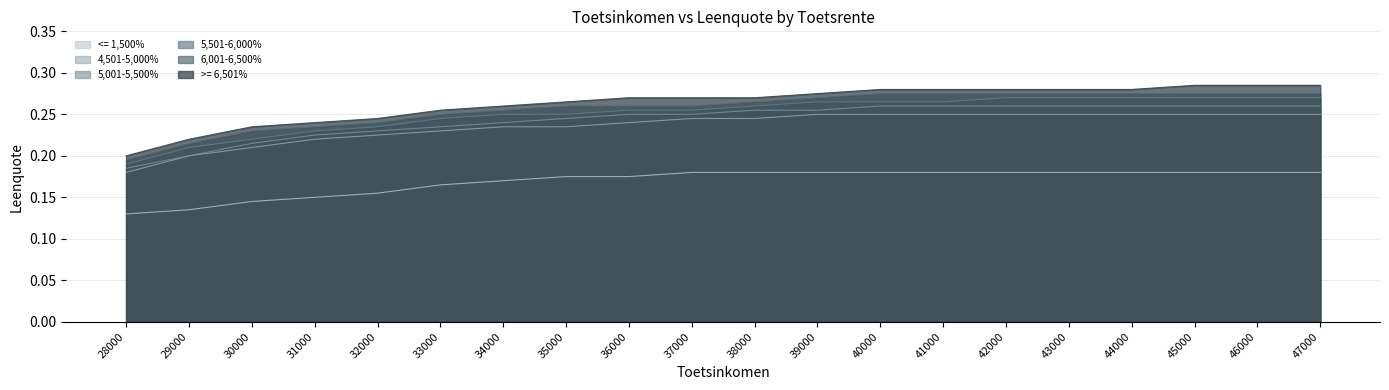

True or false: 5,501-6,000% and 6,001-6,500% intersect in this chart.

False